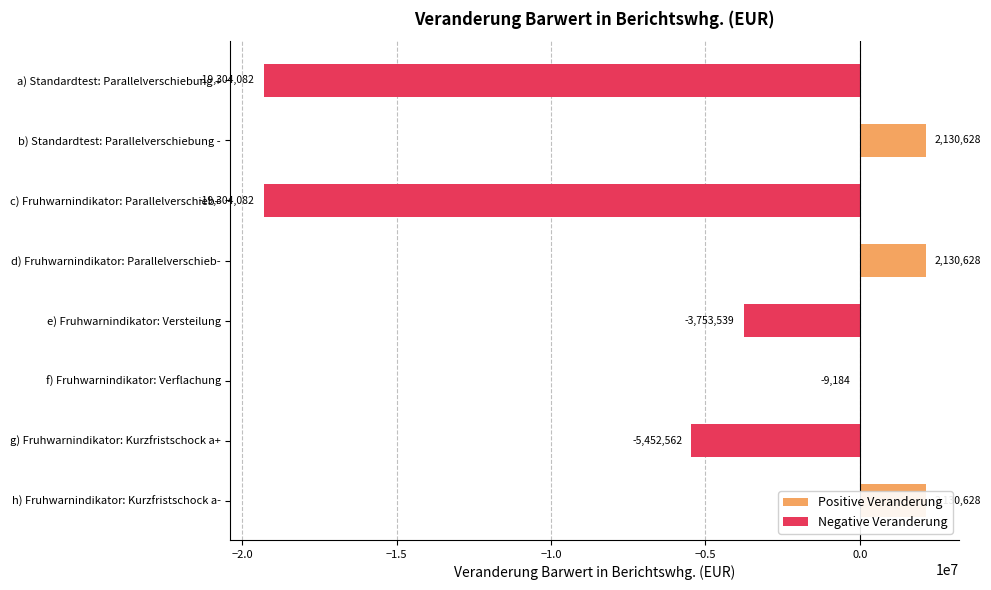

What is the value of the 7th bar from the left?

-5452561.8